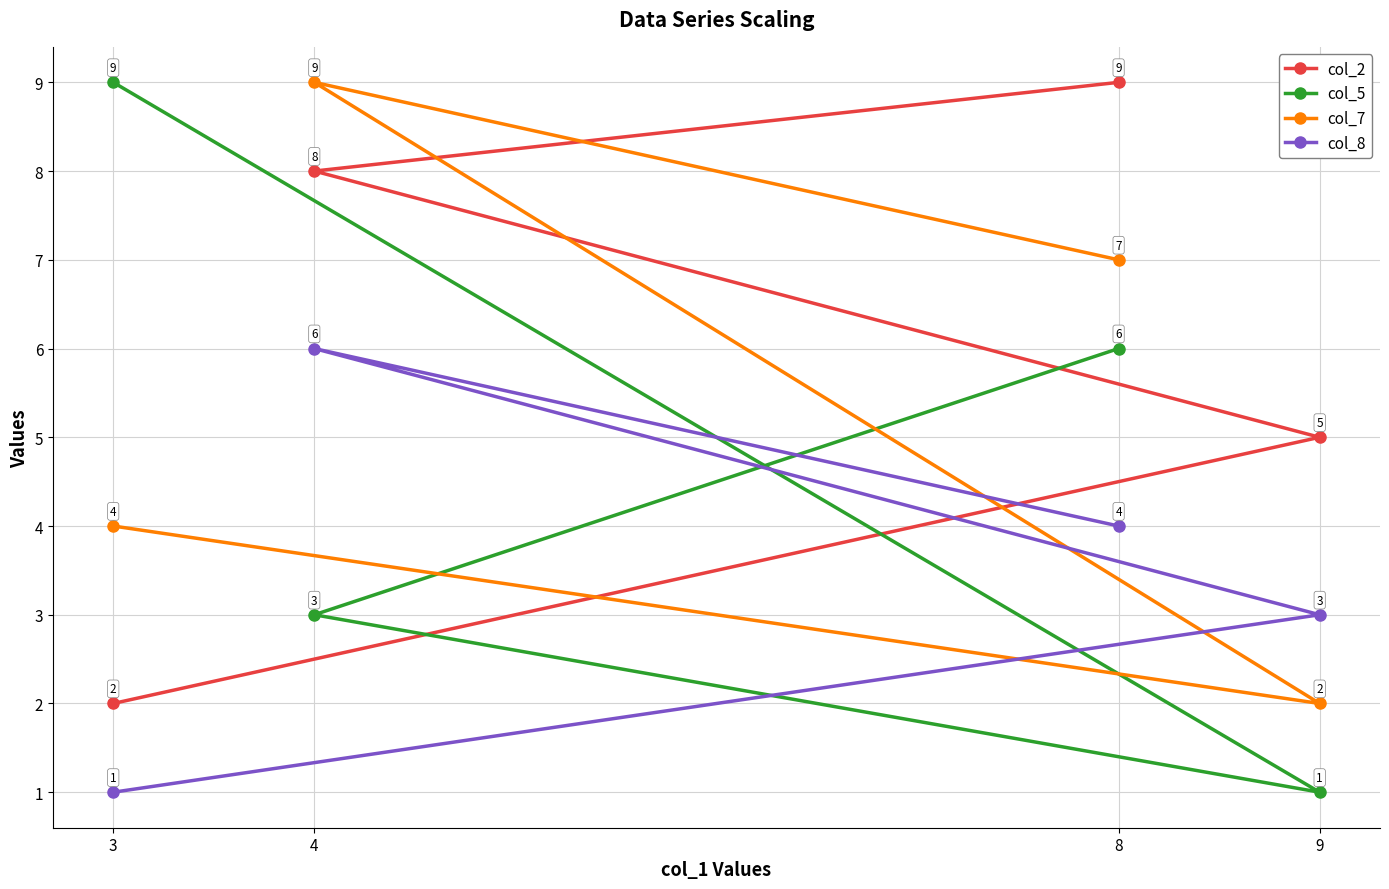

Count the col_2 values in the range 5 to 9.

3